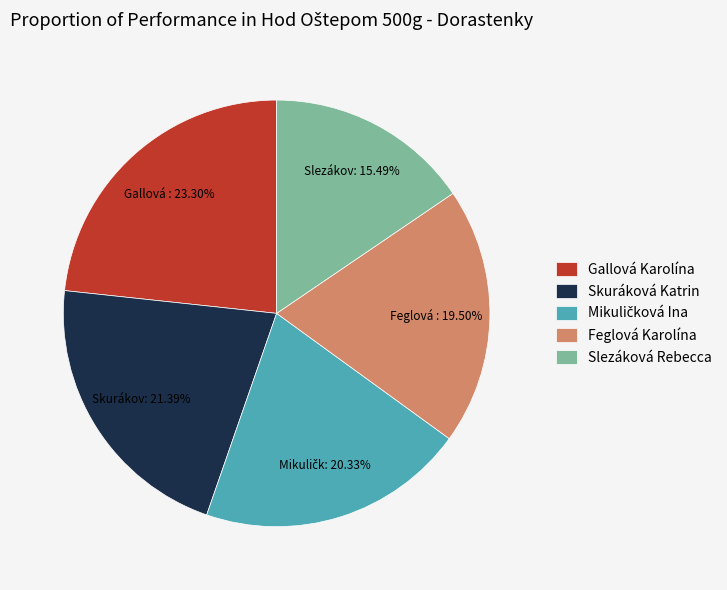

Which slice is the largest?

Gallová Karolína